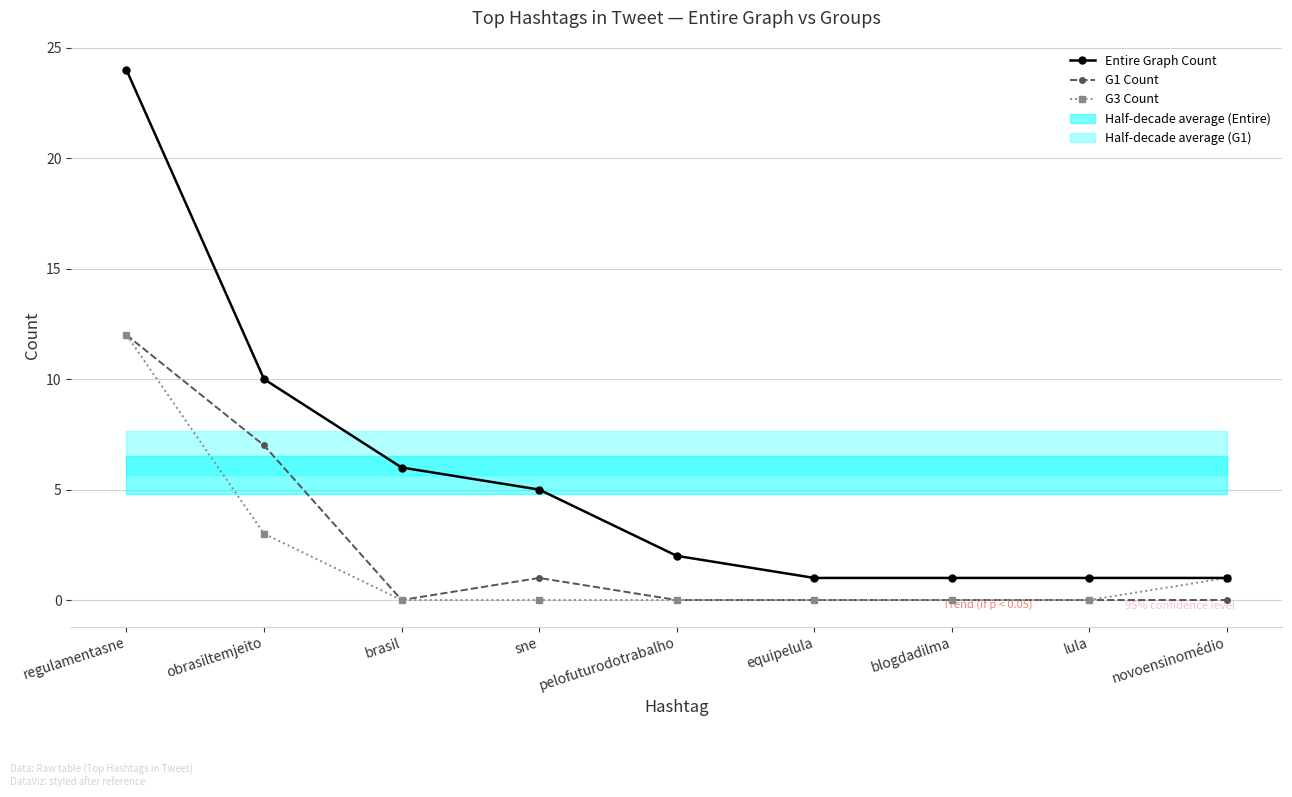

List the series in order of their peak value, highest first.

Entire Graph Count, G1 Count, G3 Count